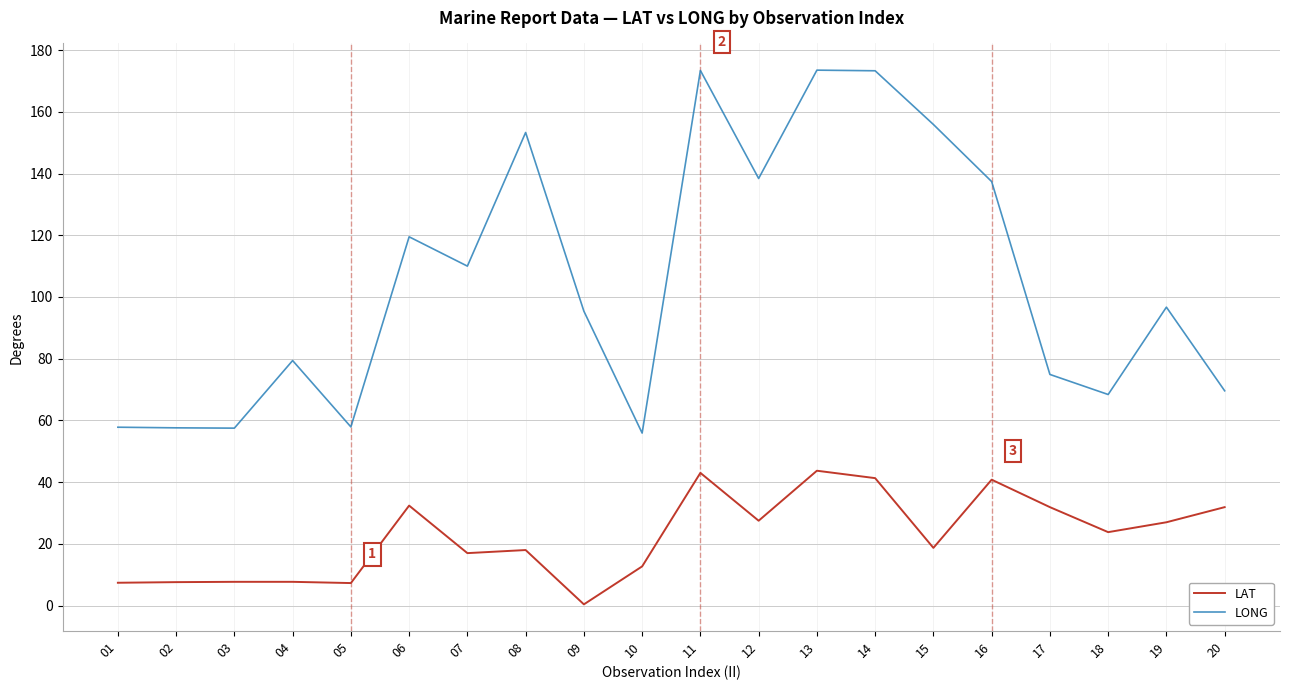

In LAT, how many points are lower than both neighbors (excluding endpoints)?

6